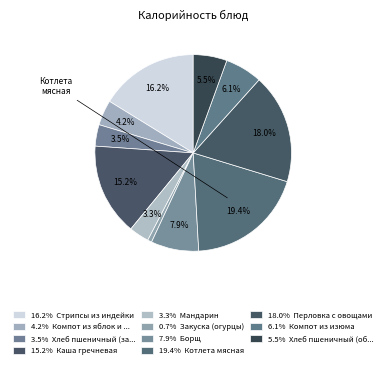

How many segments does this pie chart have?

11